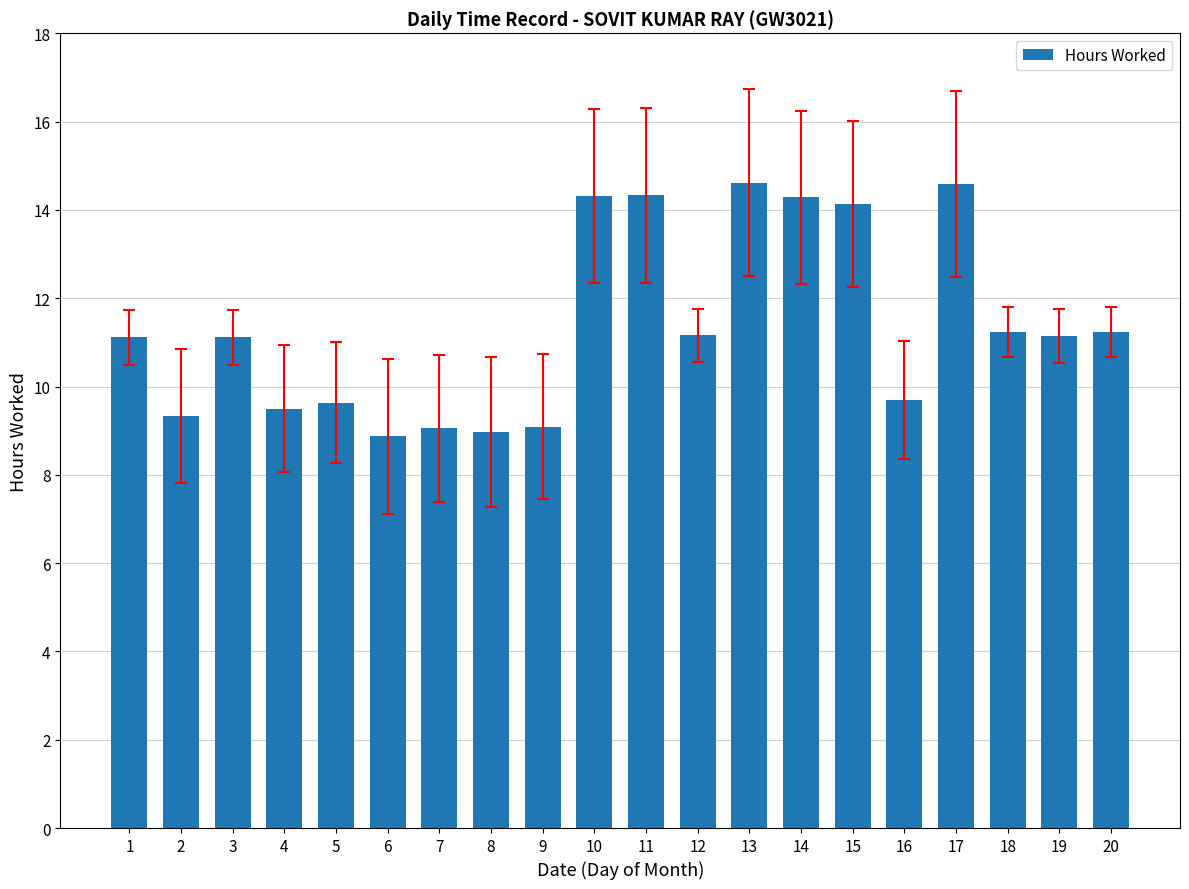

What is the average value?

11.4